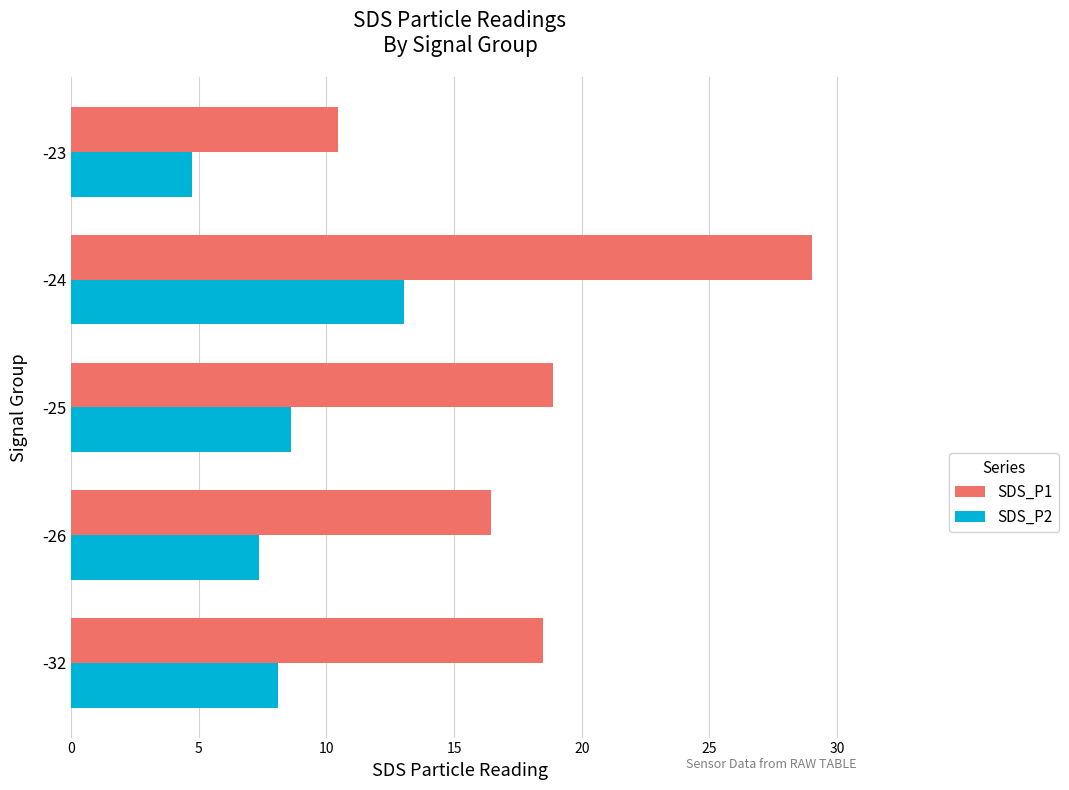

Is it true that SDS_P1 equals 4.3 at -26?

False